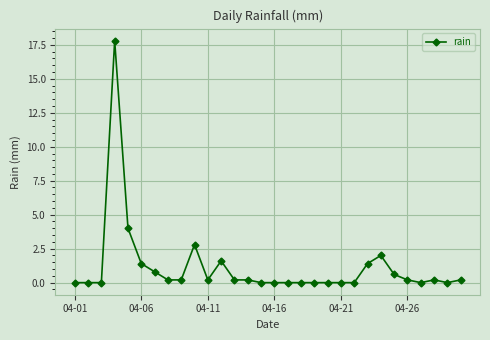

True or false: there are more than 1 points higher than both neighbors.

True